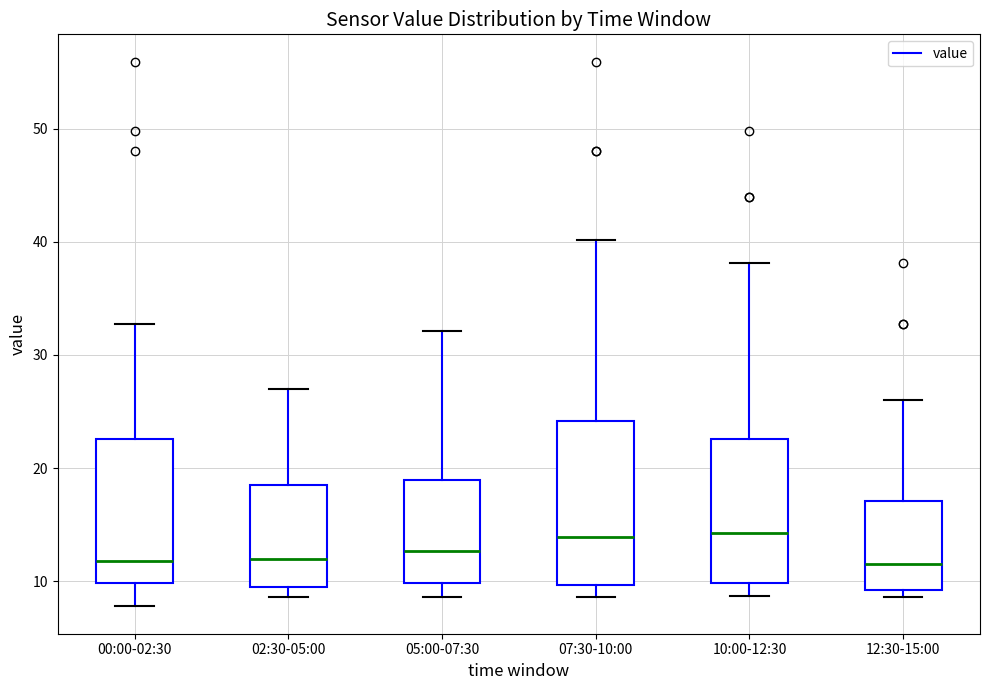

Where does the lower whisker of the box for 00:00-02:30 end on the y-axis? The values are not printed on the chart, so give them approximately, as read against the axis.

8